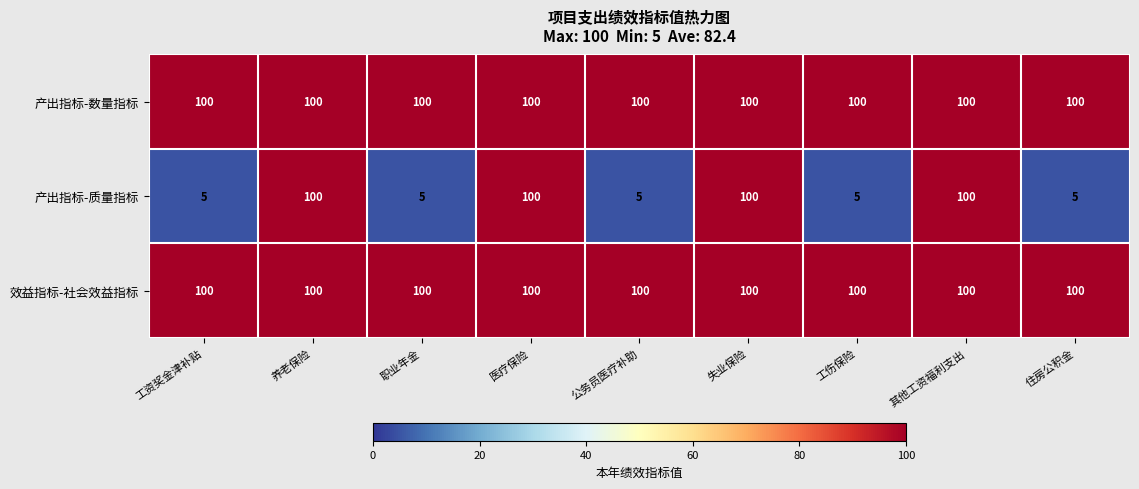

What is the lowest value of the 效益指标-社会效益指标 series?

100